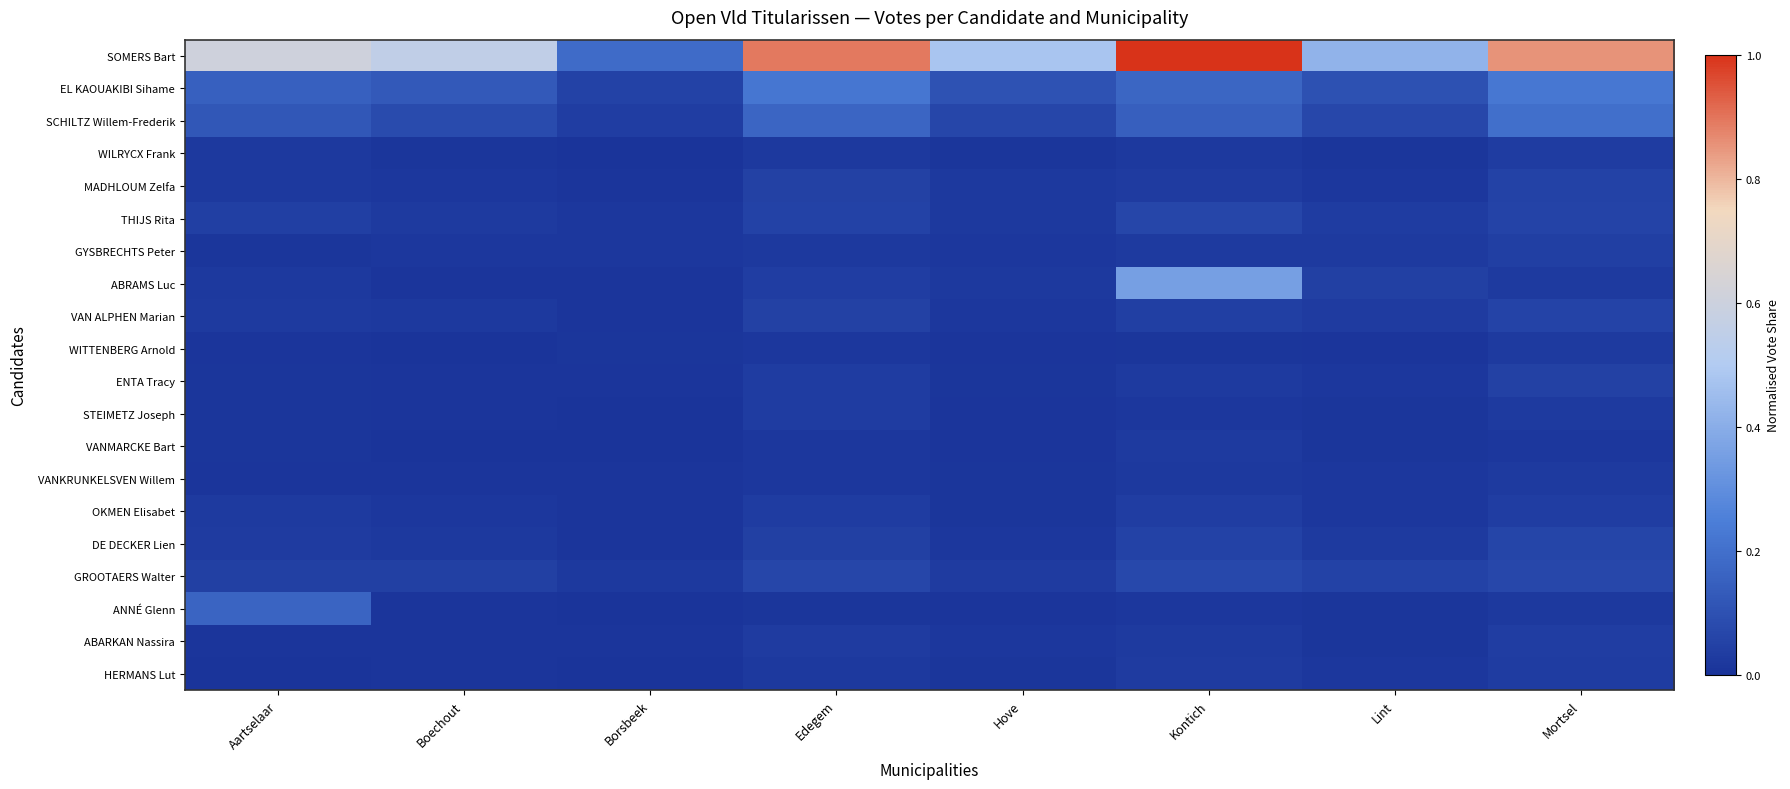

At which category is the sum across all series the highest?

Kontich